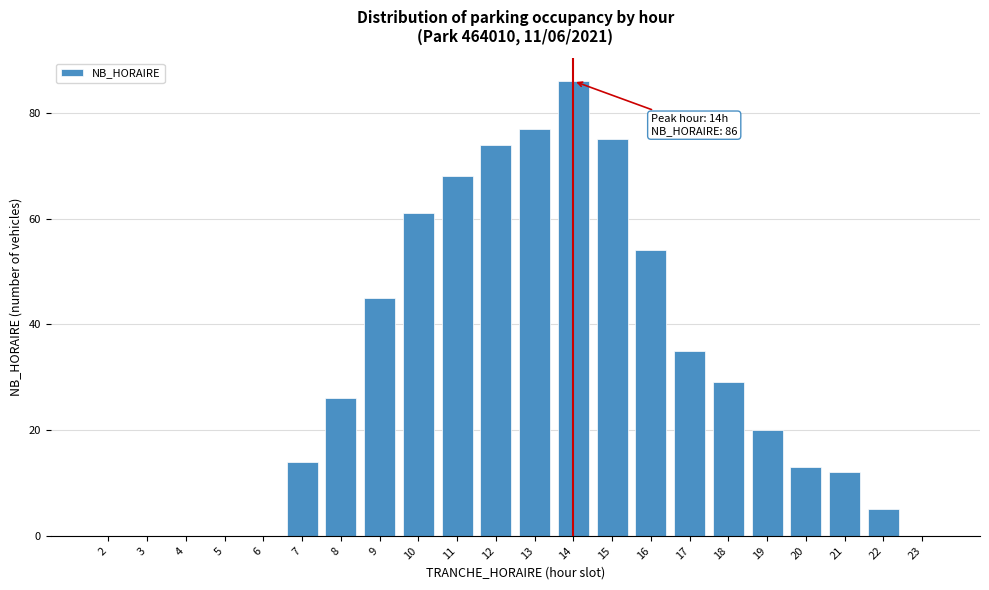

Read the value at 9.

45